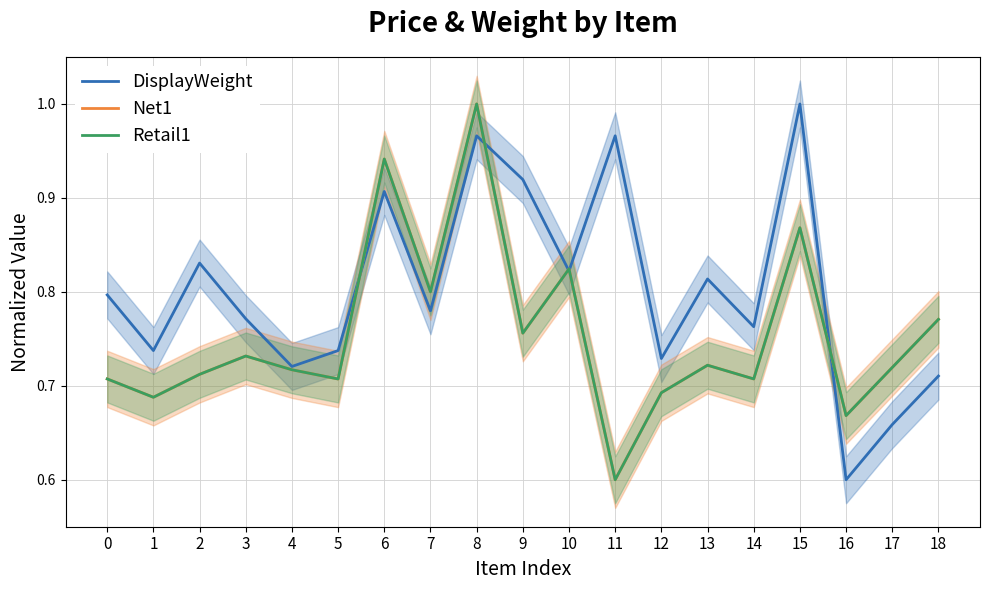

Reading right to left, transcribe all the data shown in this chart.

DisplayWeight: 0.7	0.7	0.6	1.0	0.8	0.8	0.7	1.0	0.8	0.9	1.0	0.8	0.9	0.7	0.7	0.8	0.8	0.7	0.8
Net1: 0.8	0.7	0.7	0.9	0.7	0.7	0.7	0.6	0.8	0.8	1.0	0.8	0.9	0.7	0.7	0.7	0.7	0.7	0.7
Retail1: 0.8	0.7	0.7	0.9	0.7	0.7	0.7	0.6	0.8	0.8	1.0	0.8	0.9	0.7	0.7	0.7	0.7	0.7	0.7